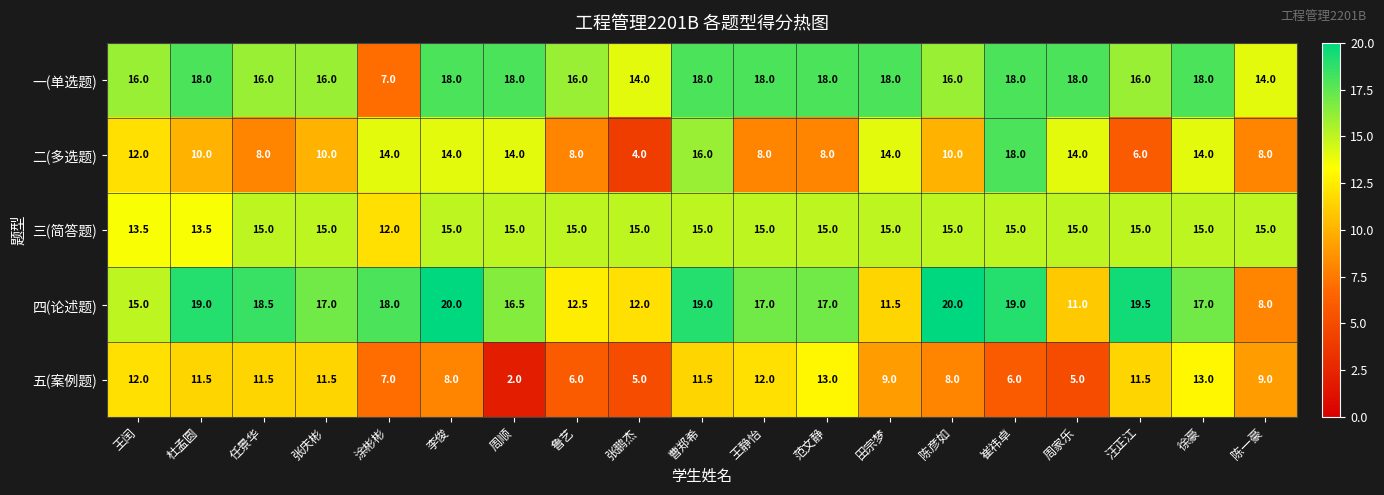

What is the average value of the 三(简答题) series?

14.7